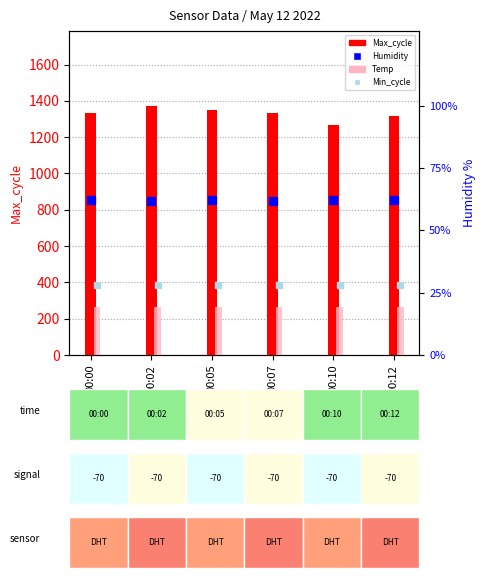

Is the value of Temp (scaled) at 00:00 greater than the value of Humidity (scaled) at 00:10?

No